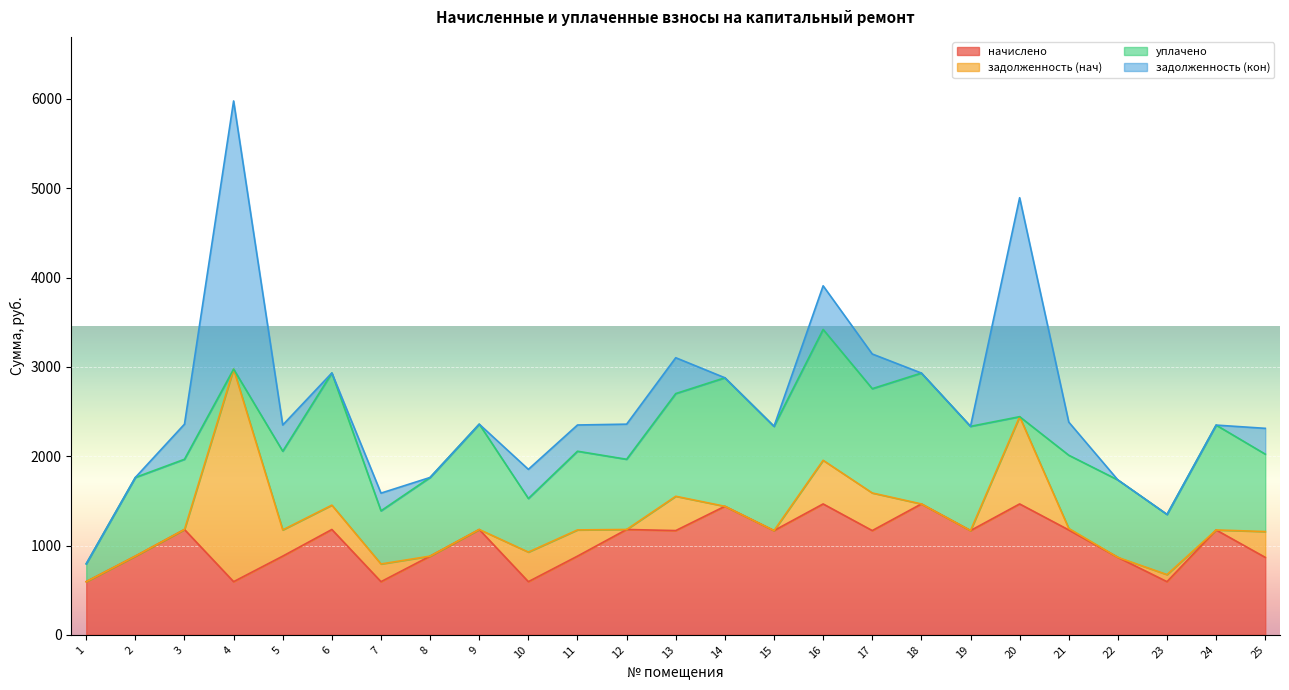

What is the average value of the задолженность (кон) series?

371.7